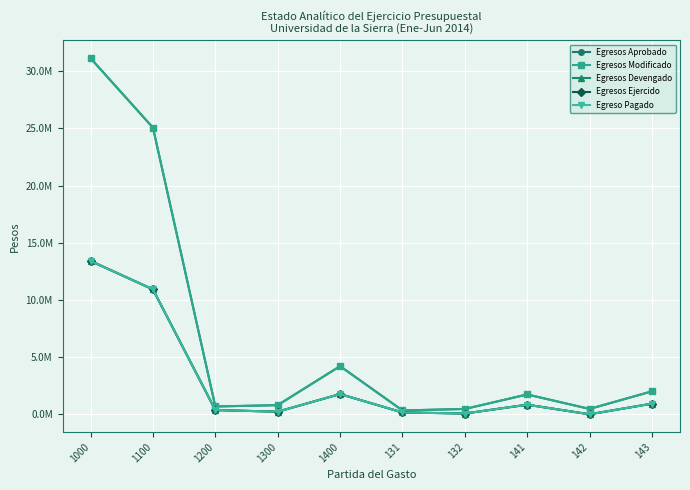

What is the greatest value displayed?

31123816.3